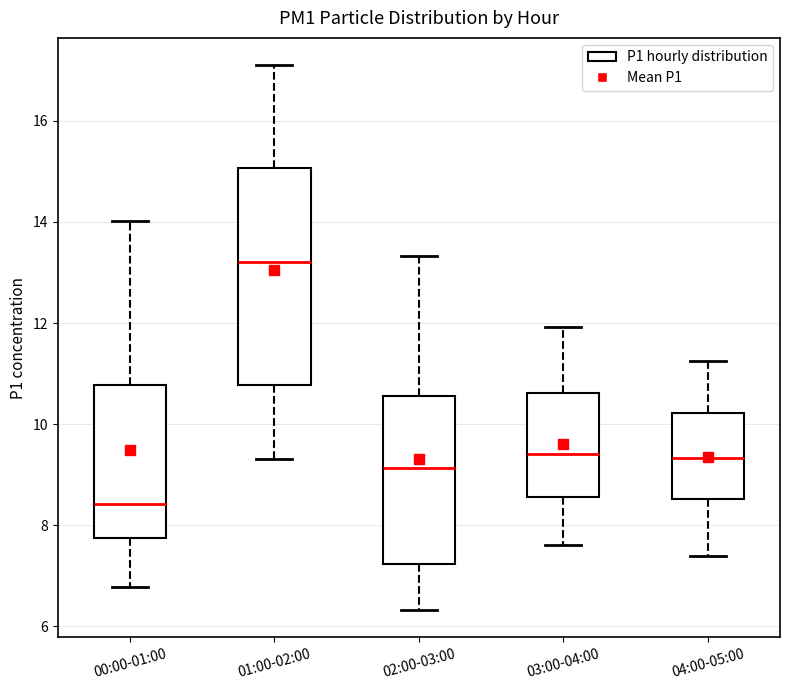

Reading left to right, read every box against the y-axis: the position of its median line, the range the box covers, and the ends of its whiskers. The values are not printed on the chart, so give them approximately, as read against the axis.

00:00-01:00: median 8.4, box 7.8 to 10.8, whiskers 6.8 to 14.0
01:00-02:00: median 13.2, box 10.8 to 15.0, whiskers 9.4 to 17.2
02:00-03:00: median 9.2, box 7.2 to 10.6, whiskers 6.4 to 13.4
03:00-04:00: median 9.4, box 8.6 to 10.6, whiskers 7.6 to 12.0
04:00-05:00: median 9.4, box 8.6 to 10.2, whiskers 7.4 to 11.2